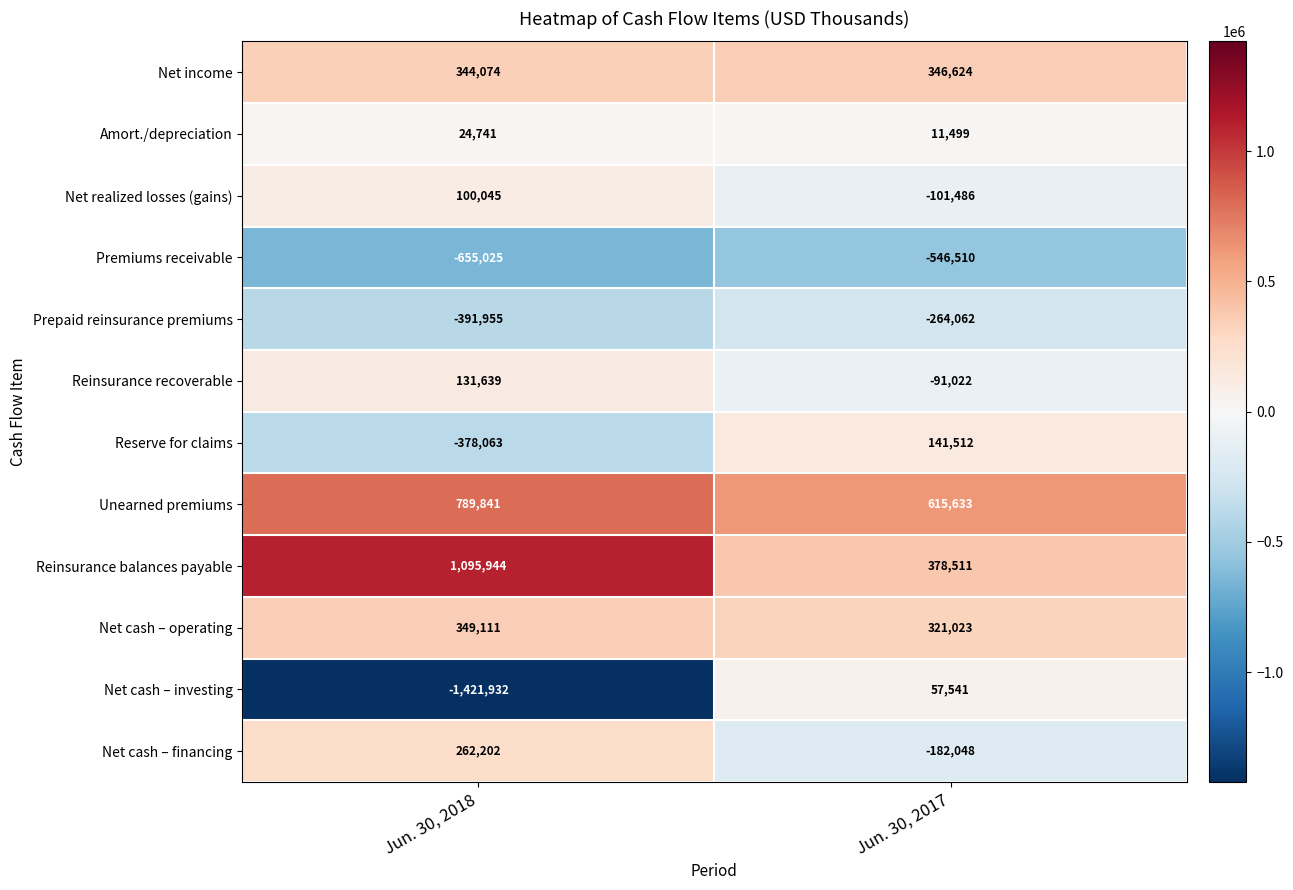

What is the difference between the maximum and minimum values in the Reinsurance balances payable series?

717433